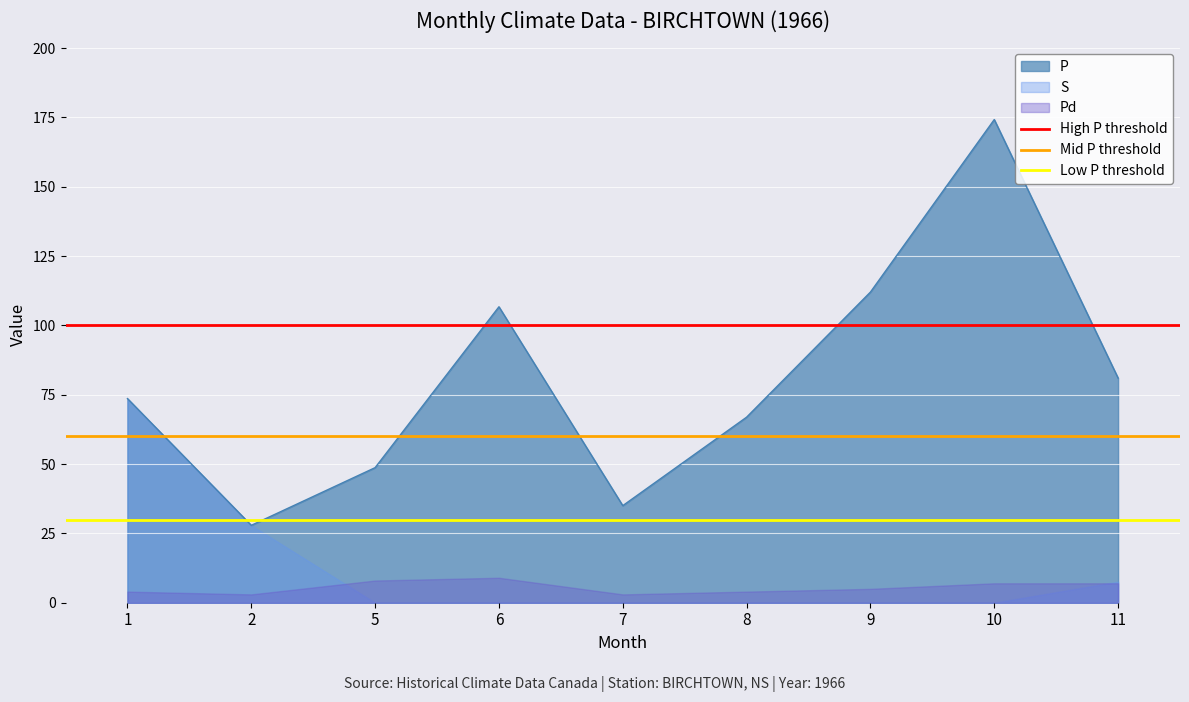

Where is P nearest to the value 101?

6